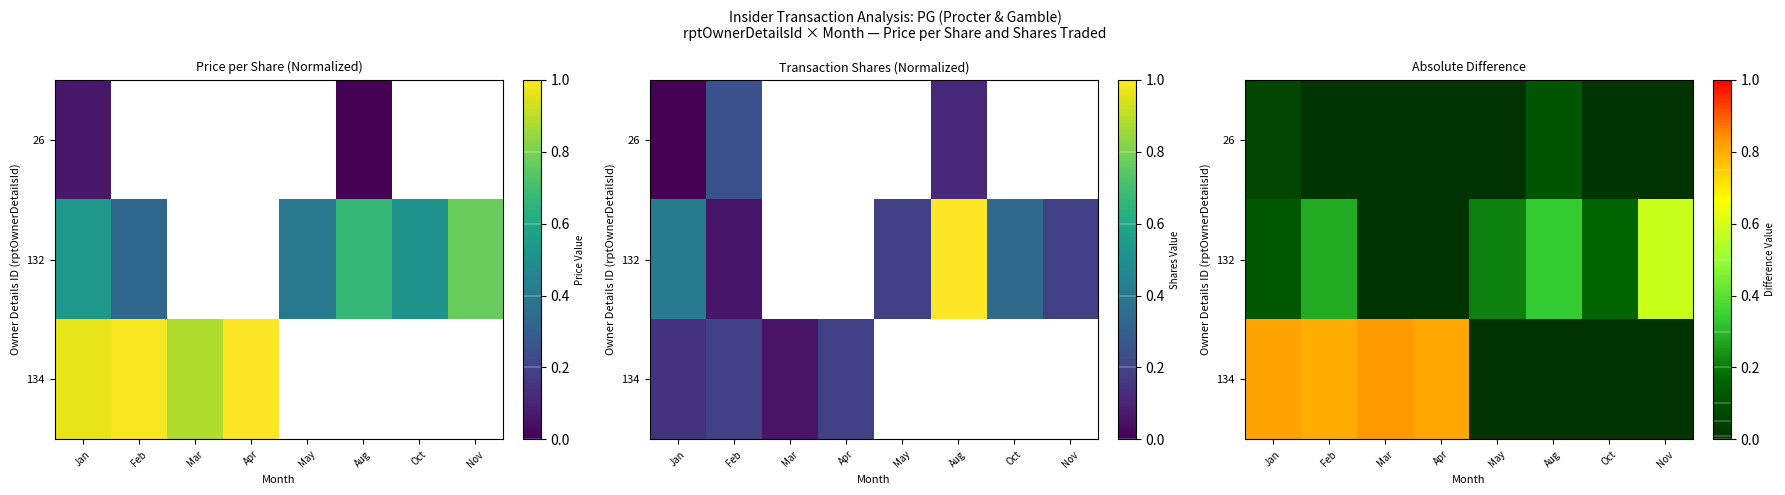

At Jan, list the series in order from smallest to largest.

26, 132, 134